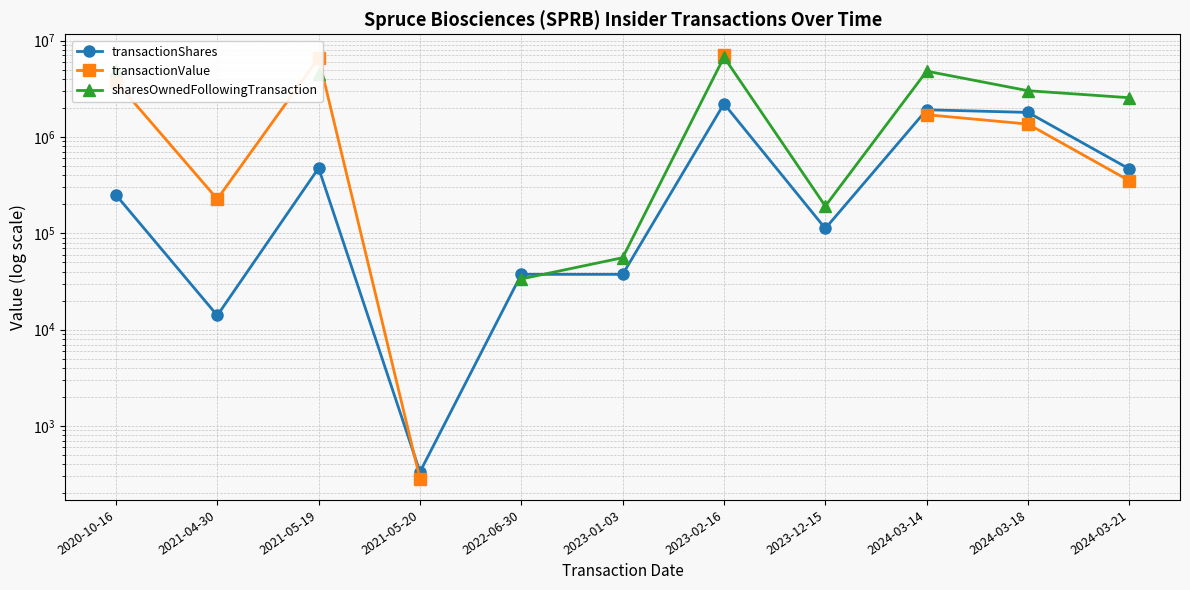

Does the chart display data point markers on the line(s)?

Yes